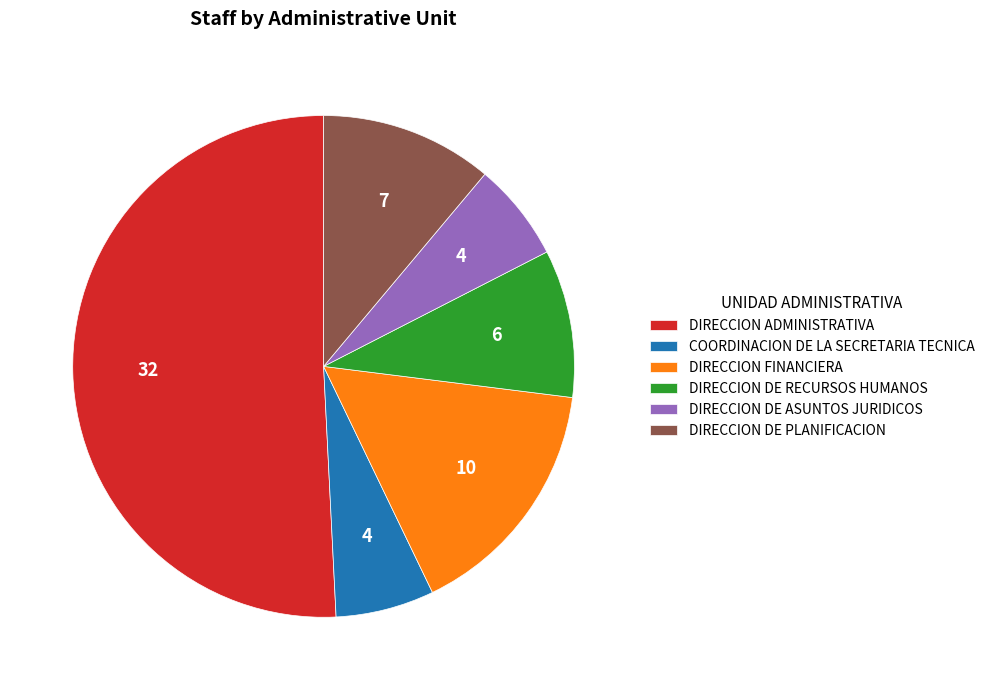

Does DIRECCION ADMINISTRATIVA represent more than half of the total?

Yes